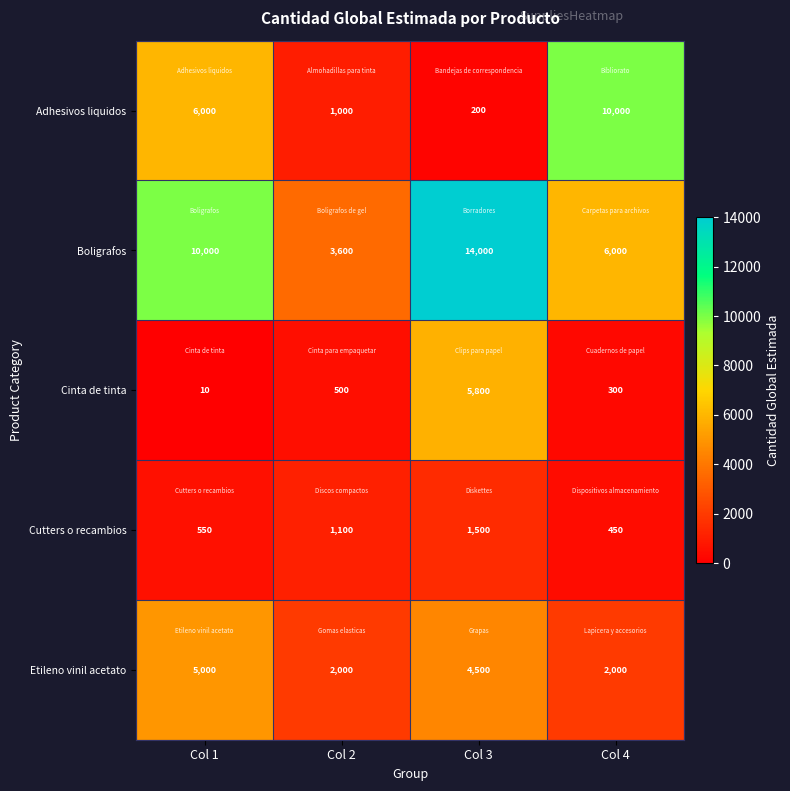

What is the total value across all series at Col 3?

26000